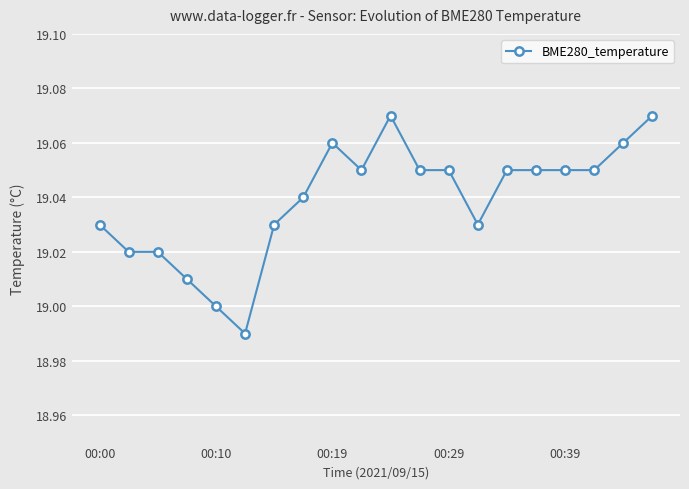

True or false: there are more than 1 points higher than both neighbors.

True